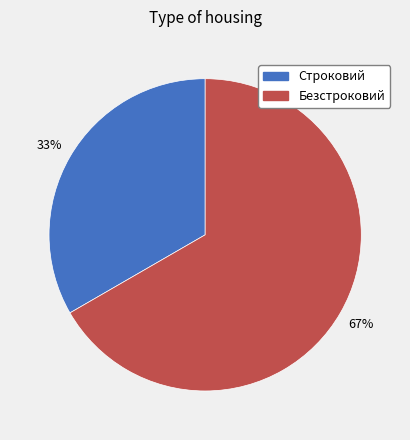

Combined, do Безстроковий and Строковий account for over 50%?

Yes